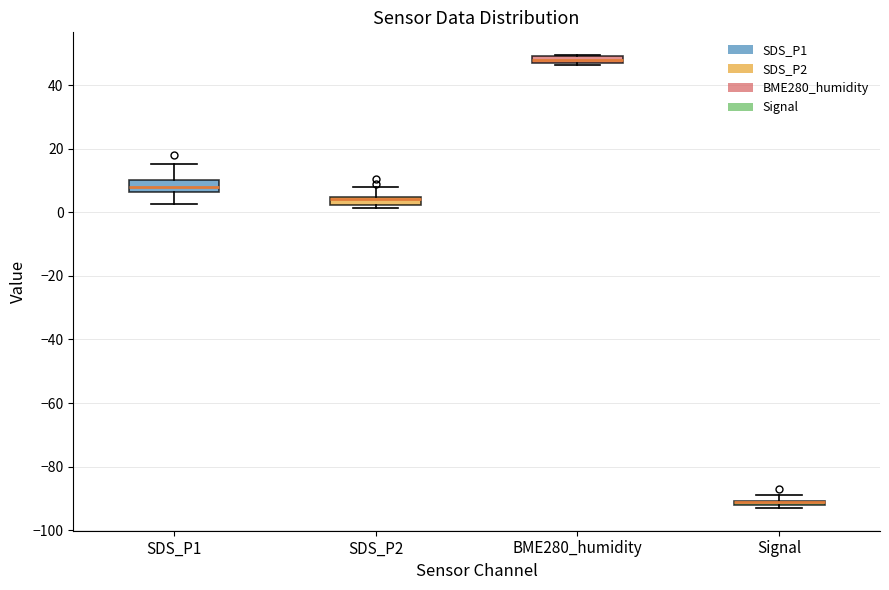

Where is the upper edge of the box for SDS_P2 on the y-axis? The values are not printed on the chart, so give them approximately, as read against the axis.

4